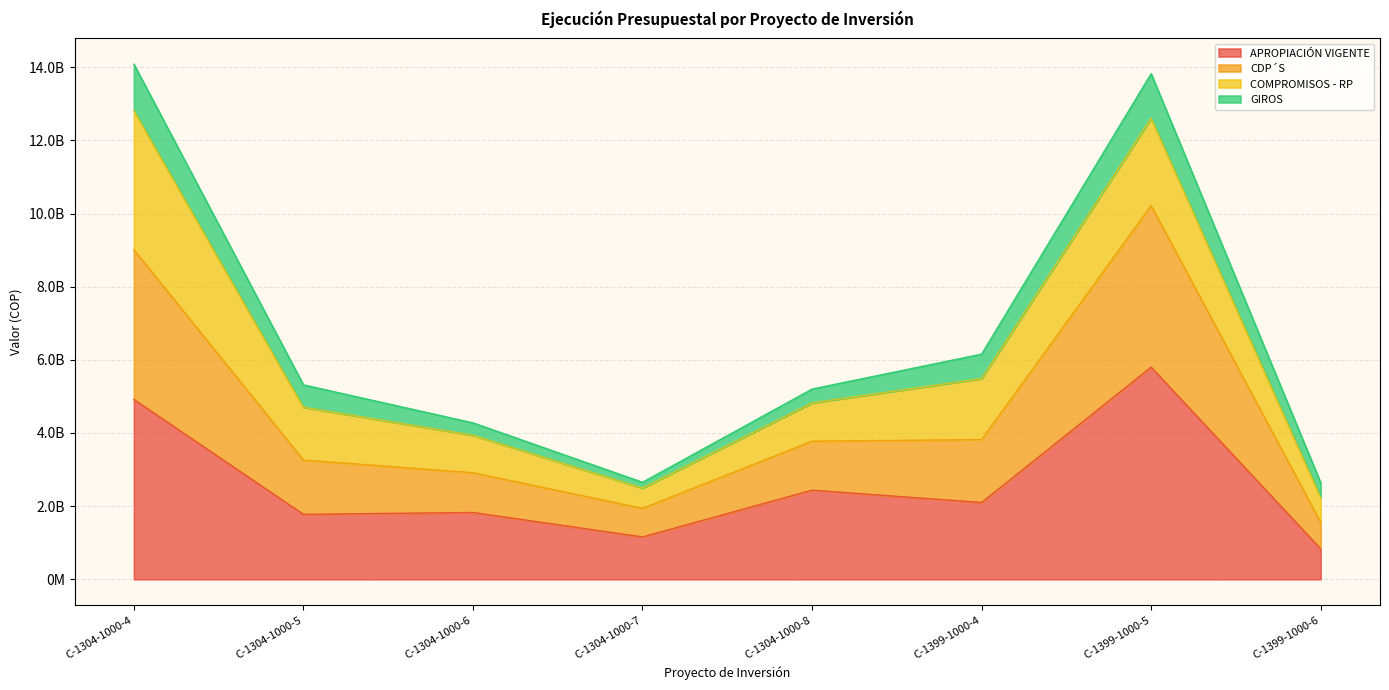

At which category does CDP´S reach its first local valley?

C-1304-1000-7